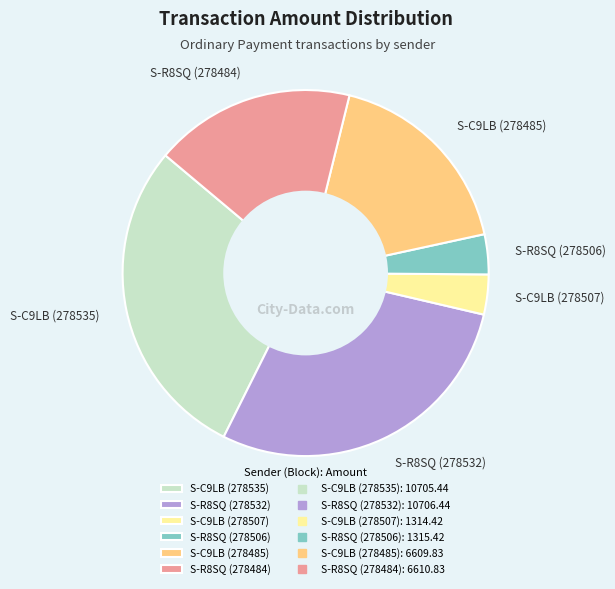

The S-R8SQ (278506) slice represents 19% of the pie. True or false?

False